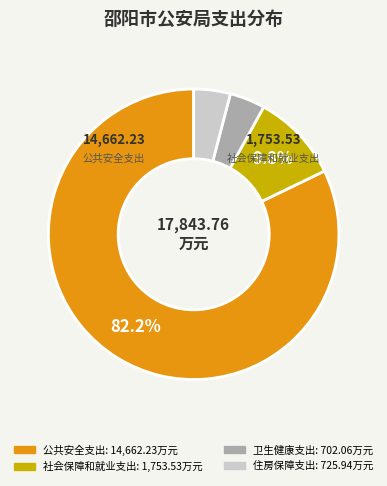

True or false: 公共安全支出 accounts for 82% of the total.

True